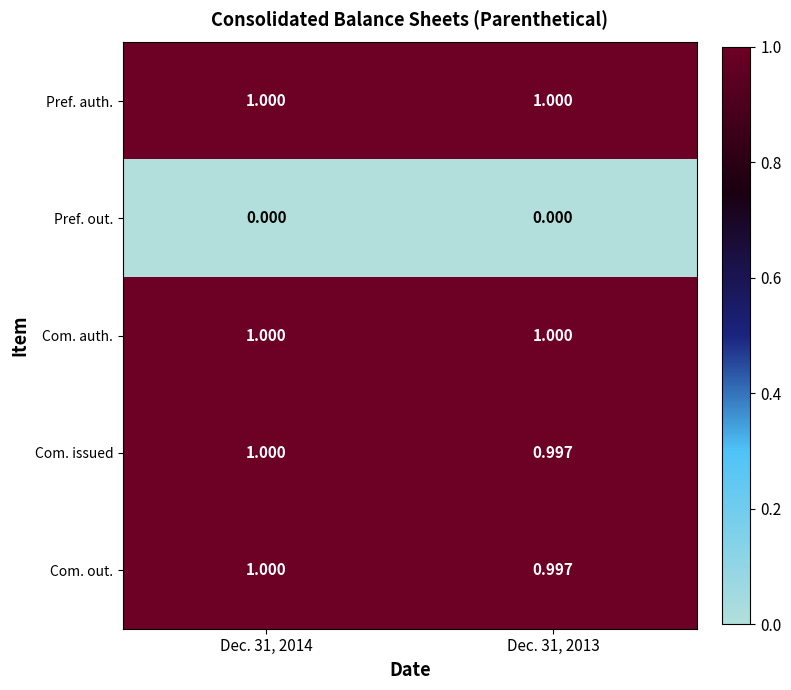

Which series has the largest range (max minus min)?

Com. issued